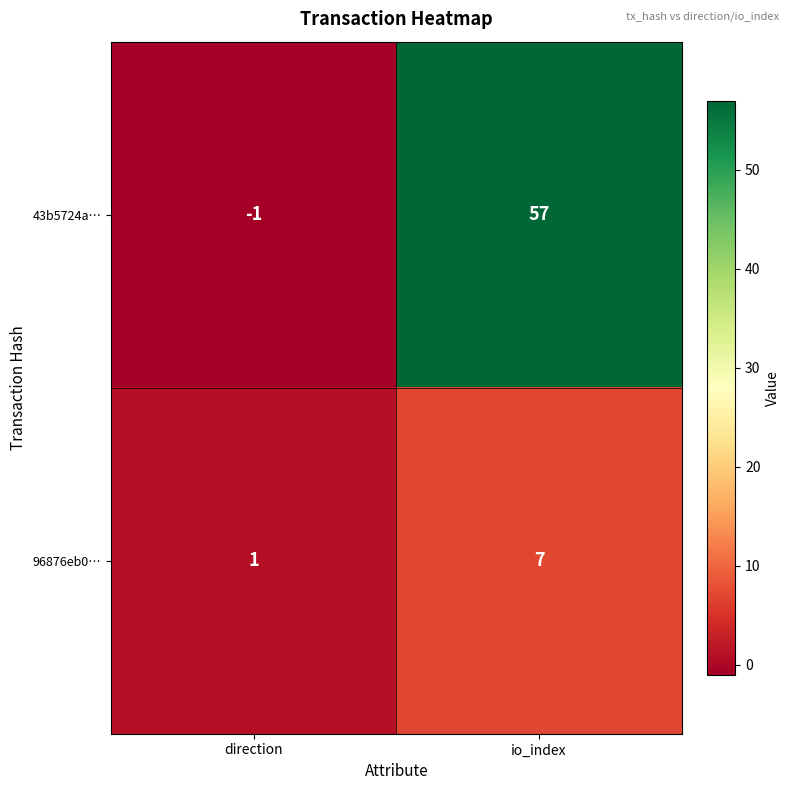

What is the difference between the 96876eb0… values at direction and io_index?

6